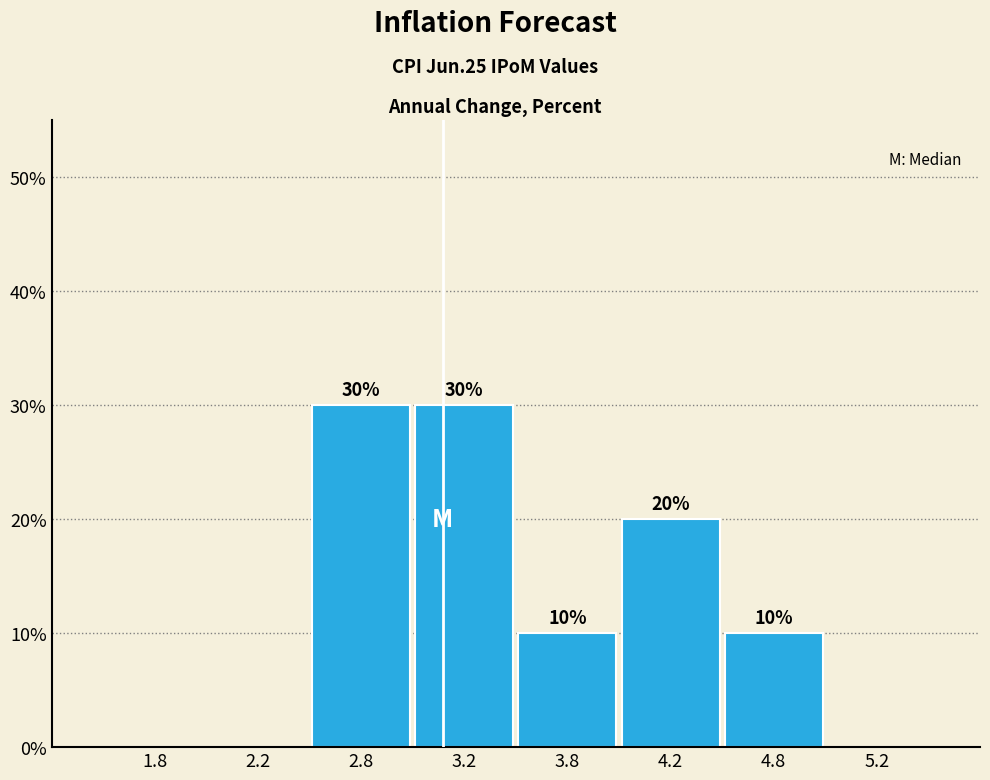

Reading left to right, what are all the values shown in this chart?

1.8=0	2.2=0	2.8=30	3.2=30	3.8=10	4.2=20	4.8=10	5.2=0